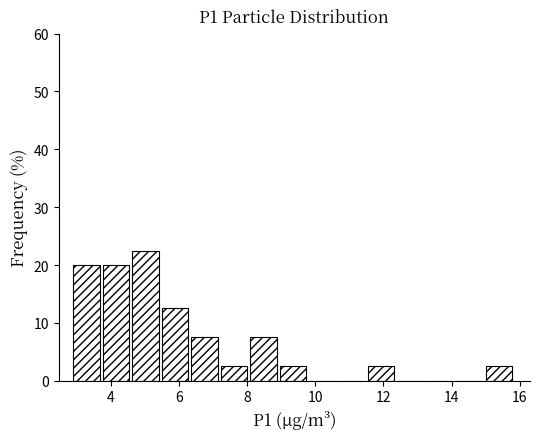

Reading left to right, list every bar in this chart as the range it spans on the x-axis followed by its height. Neither the bar edges nor the heights are printed on the chart, so give them approximately, as read against the axes.

3.0 to 3.8: 20
3.8 to 4.6: 20
4.6 to 5.4: 23
5.4 to 6.4: 13
6.4 to 7.2: 8
7.2 to 8.0: 3
8.0 to 9.0: 8
9.0 to 9.8: 3
9.8 to 10.6: 0
10.6 to 11.6: 0
11.6 to 12.4: 3
12.4 to 13.2: 0
13.2 to 14.2: 0
14.2 to 15.0: 0
15.0 to 15.8: 3